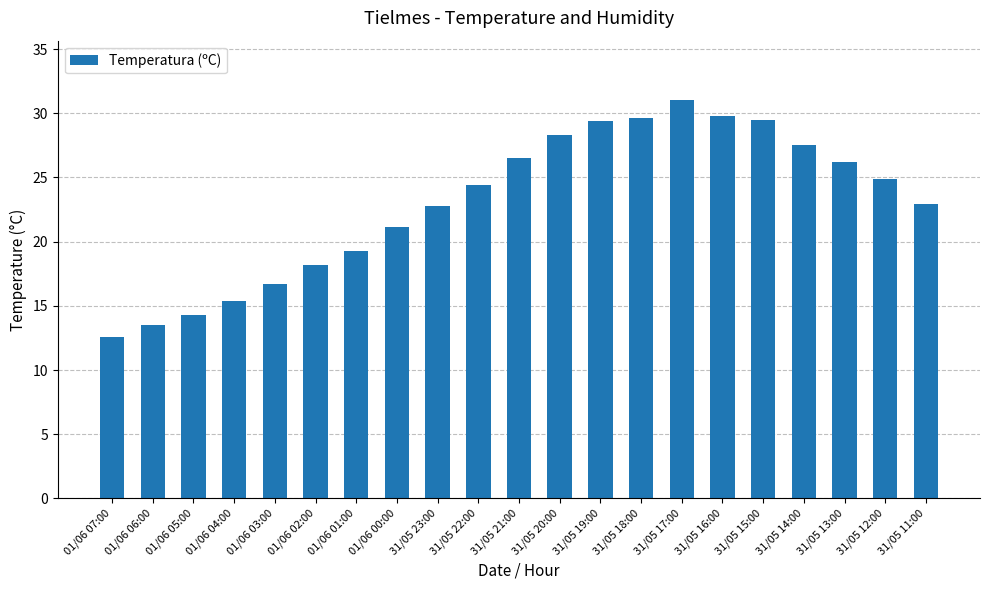

Approximately how many times larger is the value at 31/05 15:00 compared to 31/05 17:00?

1.0